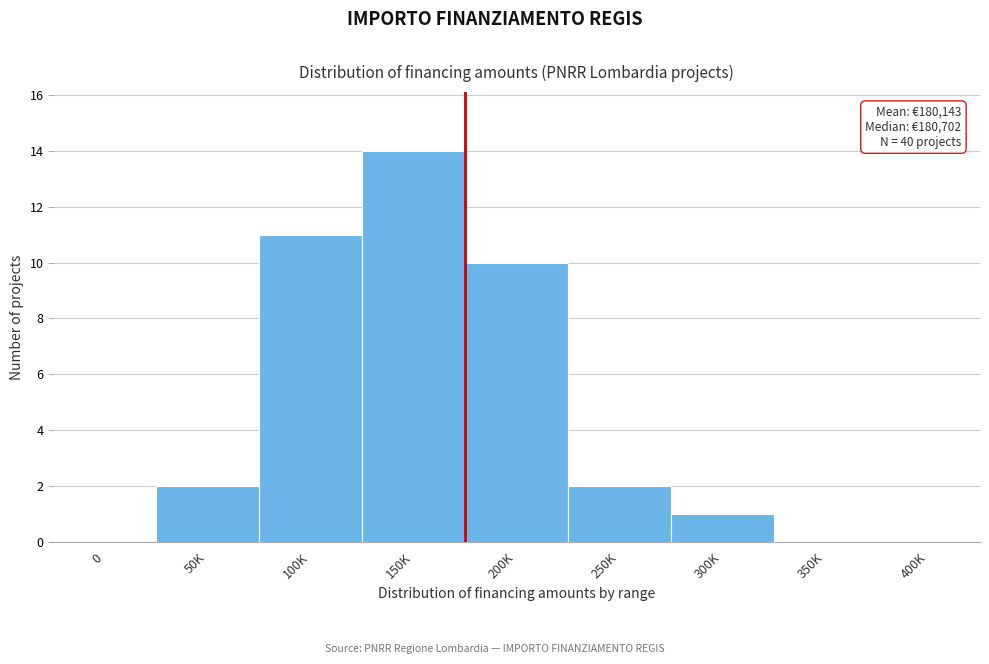

Reading left to right, what are all the values shown in this chart?

0=0	50K=2	100K=11	150K=14	200K=10	250K=2	300K=1	350K=0	400K=0